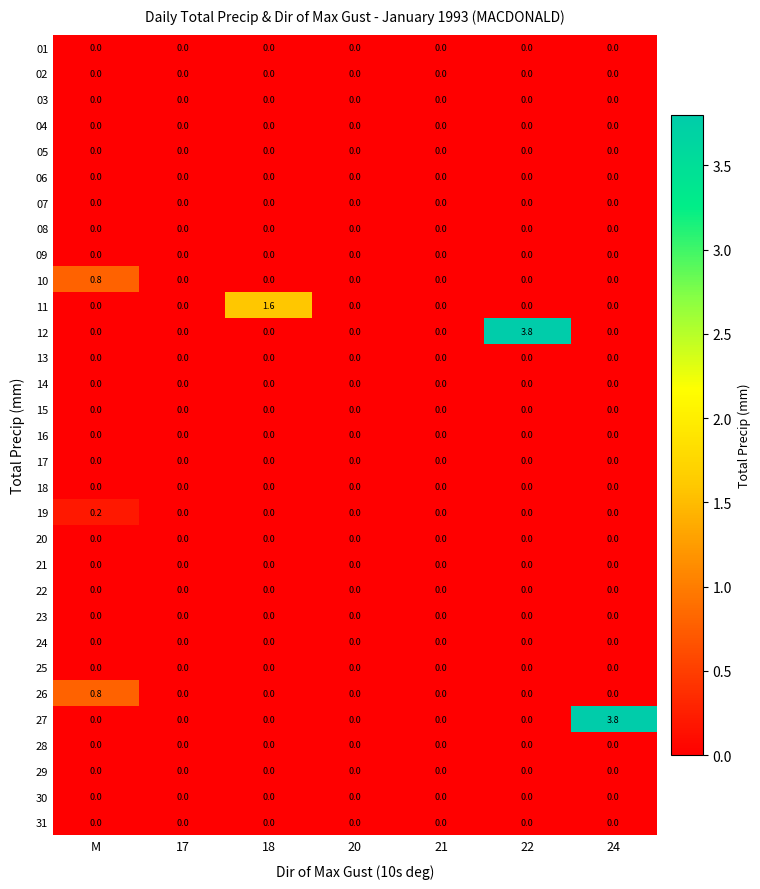

Which category has the highest value in the 27 series?

24